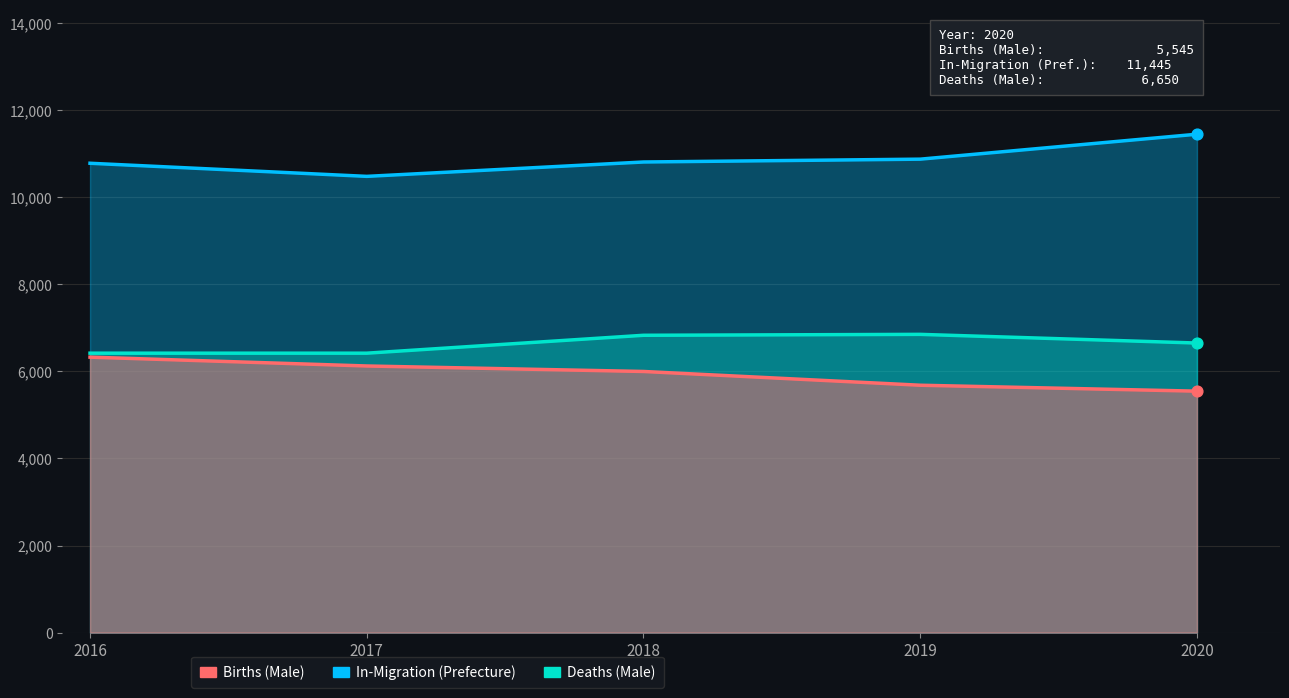

Which series contains the lowest Y value?

Births (Male)